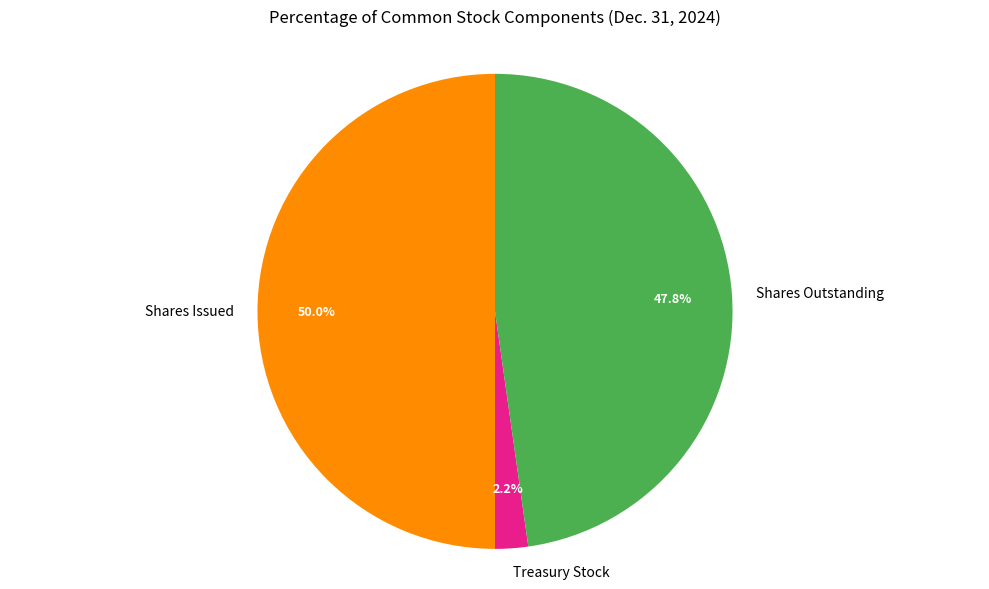

What is the largest slice in the pie chart?

Shares Issued